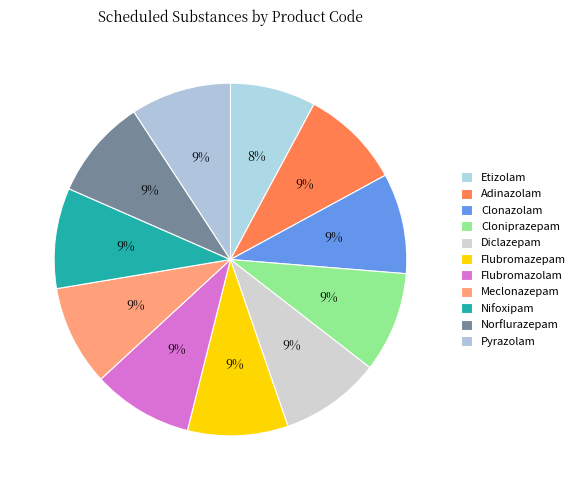

Approximately how many times larger is the value at Flubromazepam compared to Adinazolam?

1.0